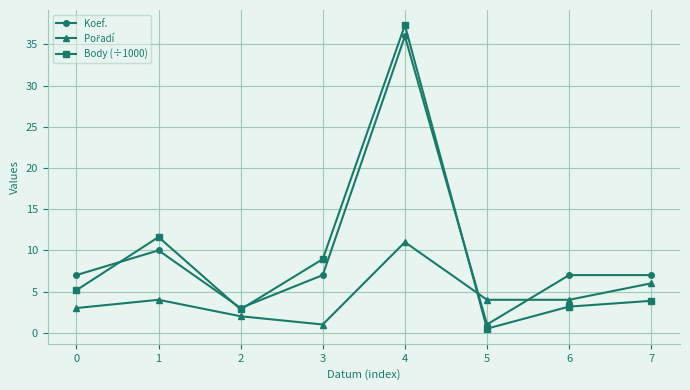

True or false: Body (÷1000) has a value of 4.5 at 6.

False